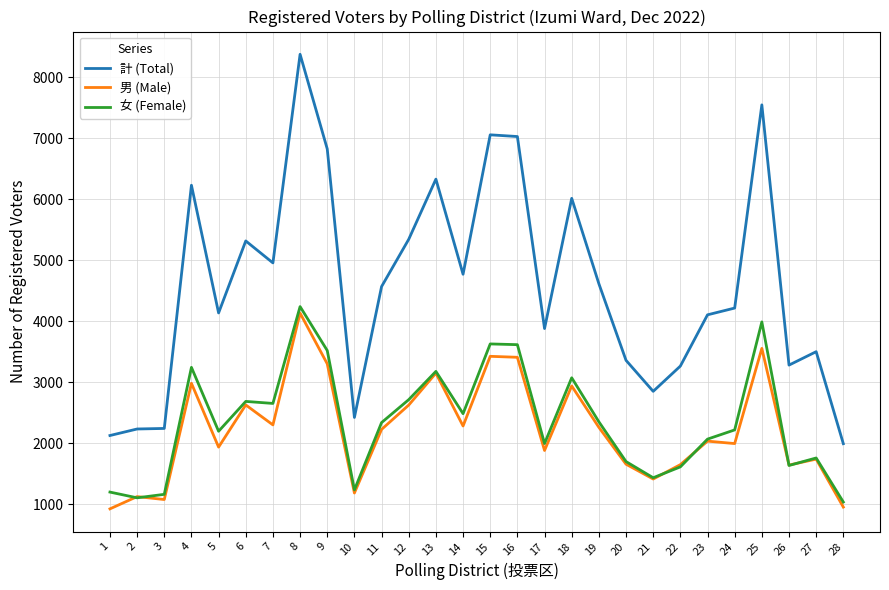

Which series has the largest total across all categories?

計 (Total)